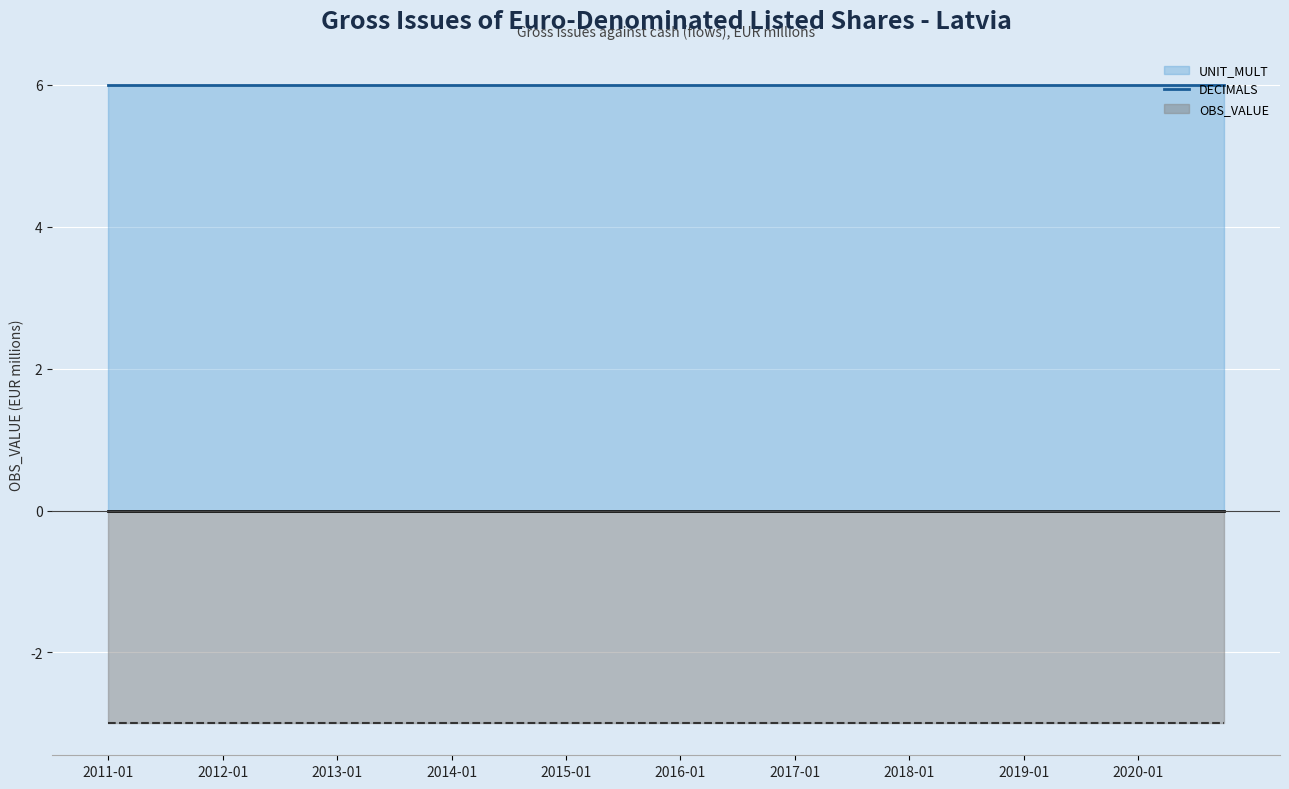

At which category is the sum across all series the highest?

2011-01